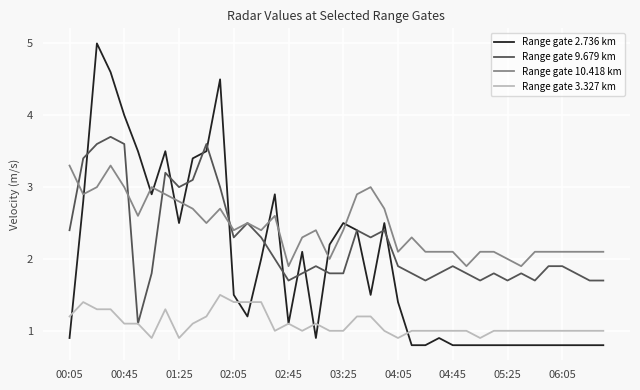

List the series in order of their peak value, highest first.

Range gate 2.736 km, Range gate 9.679 km, Range gate 10.418 km, Range gate 3.327 km